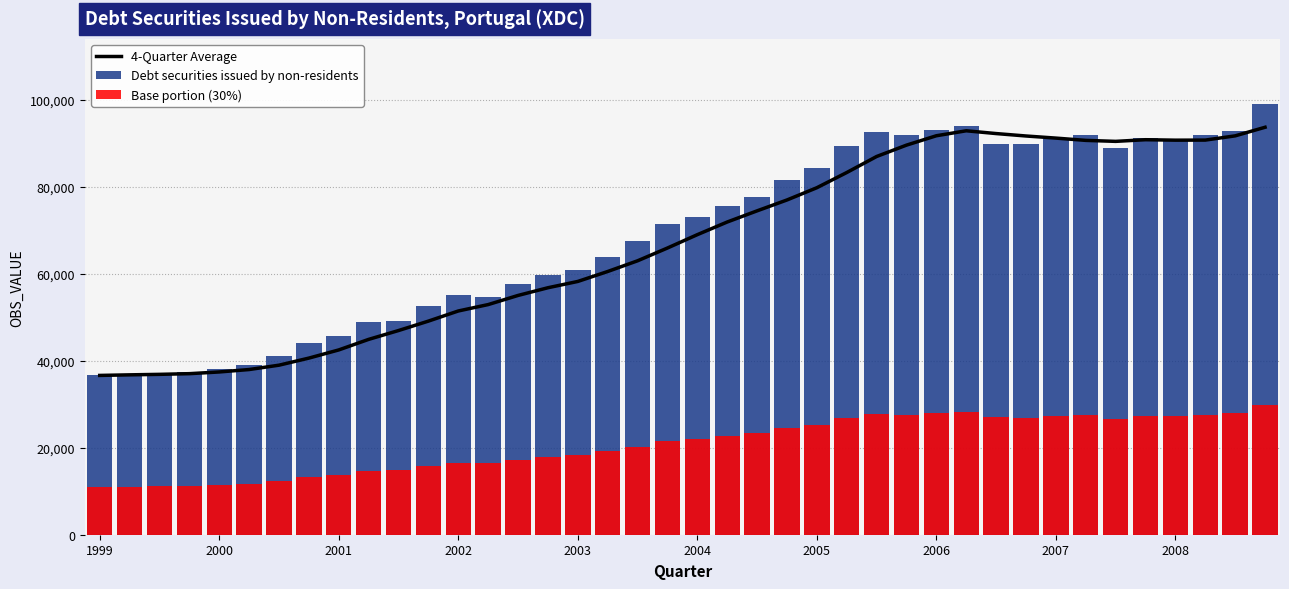

What is the difference between the second highest and second lowest values in the 4-Quarter Average series?

56118.4